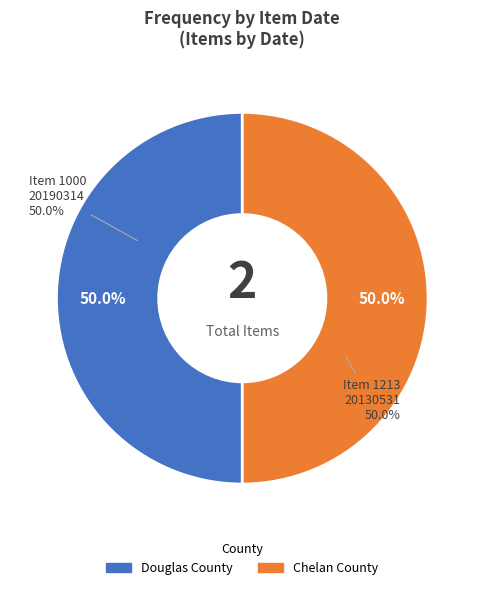

To the nearest percent, what portion does Item 1000 (20190314) represent?

50%